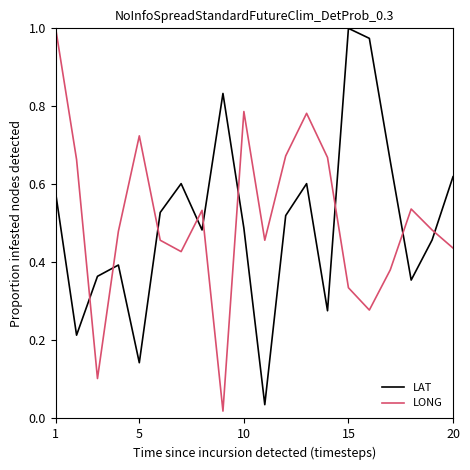

How many series are shown in this chart?

2